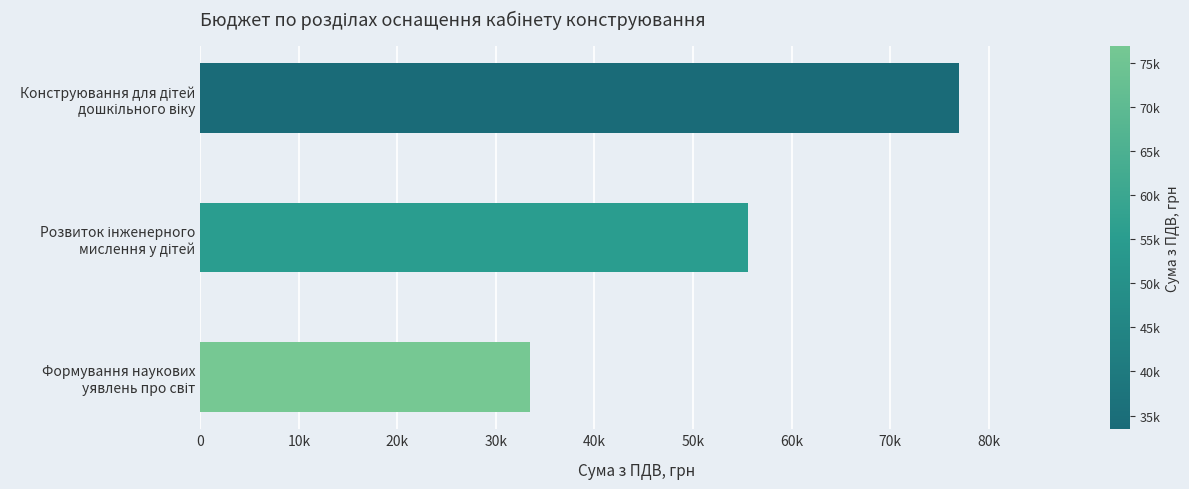

Are the bars horizontal?

Yes